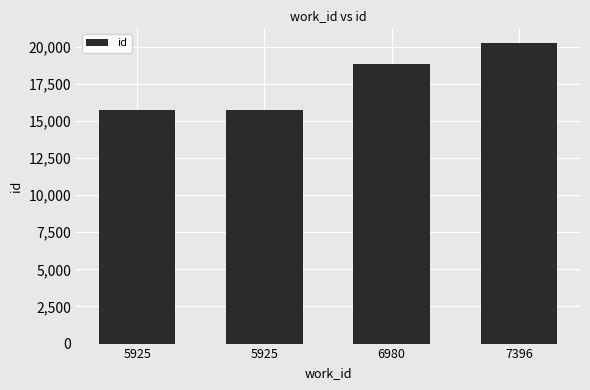

How many values are below 18808?

2